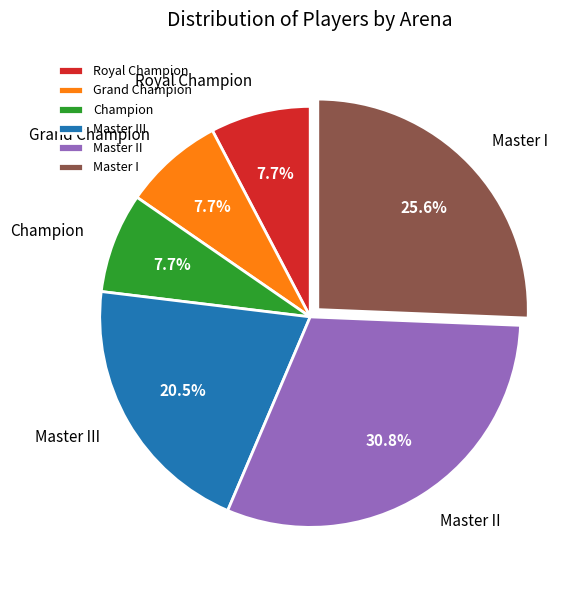

What is the largest slice in the pie chart?

Master II